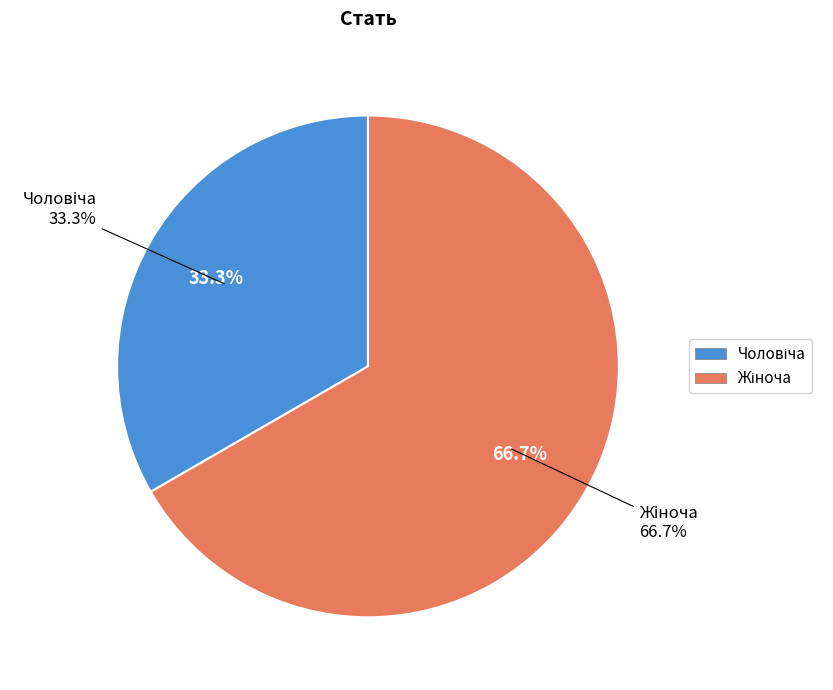

To the nearest percent, what portion does Чоловіча represent?

33%